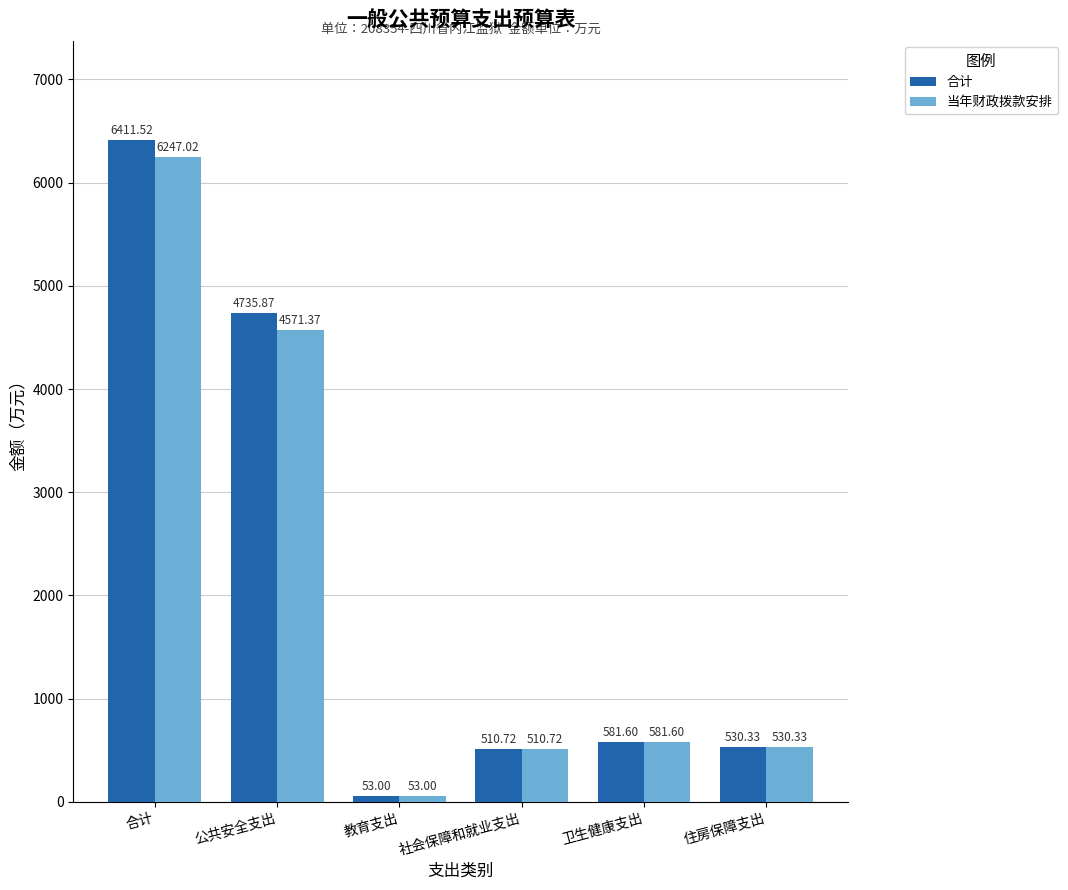

What is the difference between the maximum and minimum values in the 当年财政拨款安排 series?

6194.0